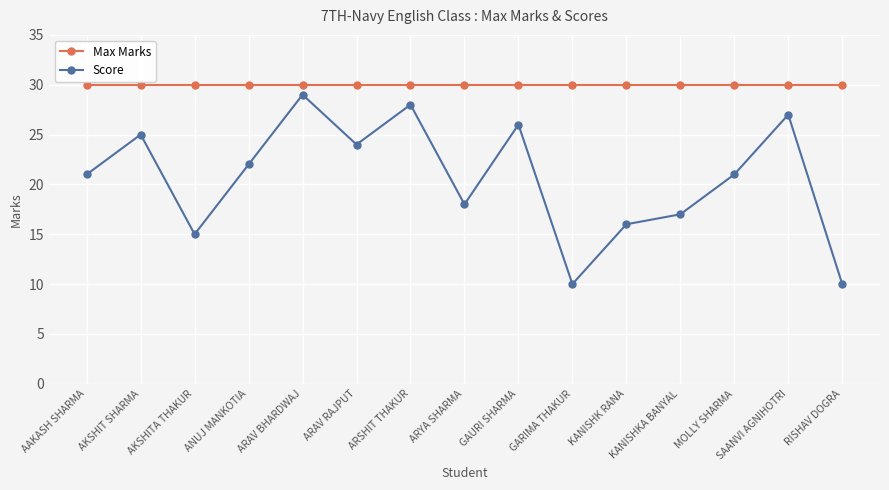

Count the number of data series in this chart.

2